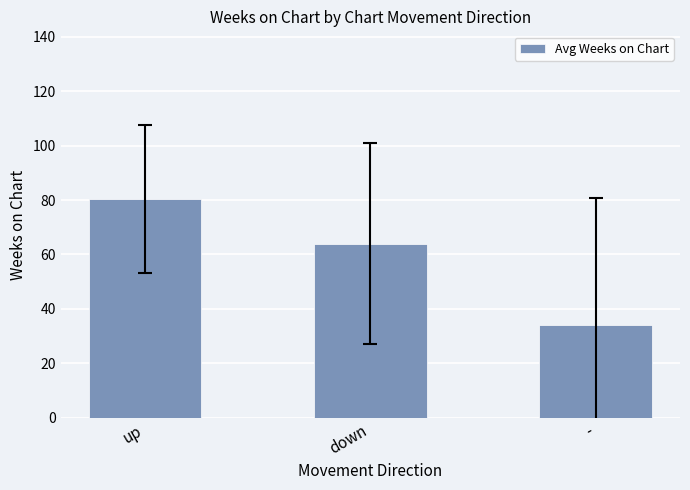

The value at up is 17.7. True or false?

False